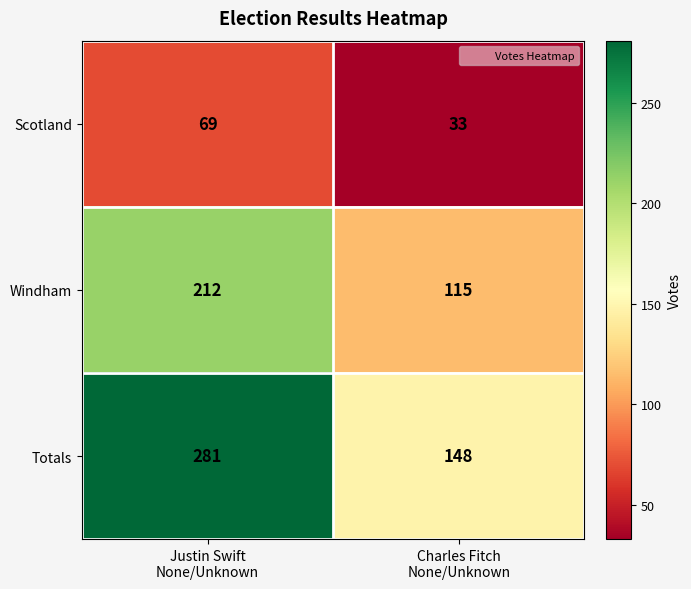

What is the sum of all Scotland values?

102